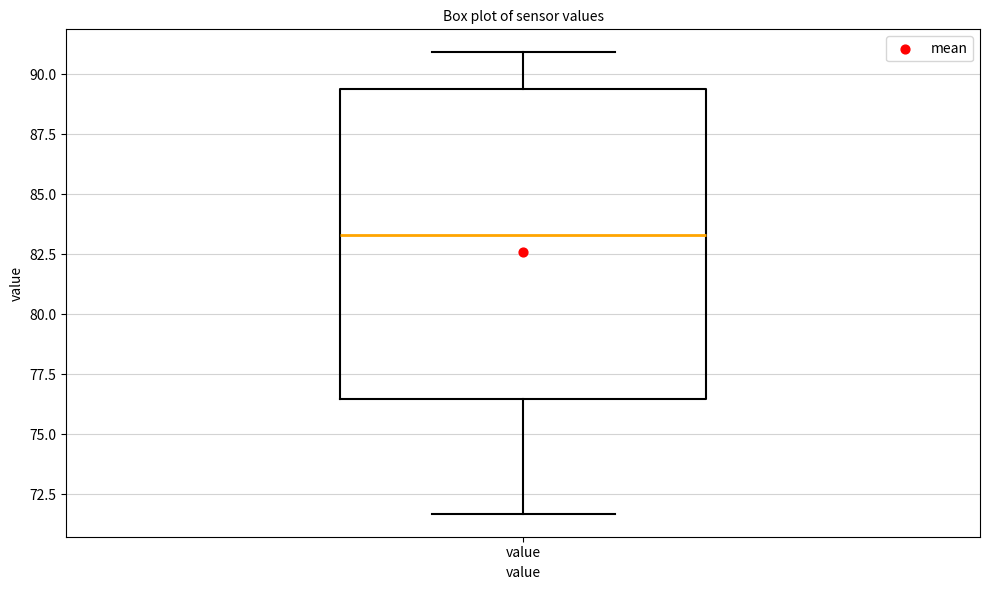

Read this box plot against the y-axis: the position of the median line, the range covered by the box, and the ends of both whiskers. The values are not printed on the chart, so give them approximately, as read against the axis.

median 83.5, box 76.5 to 89.5, whiskers 71.5 to 91.0